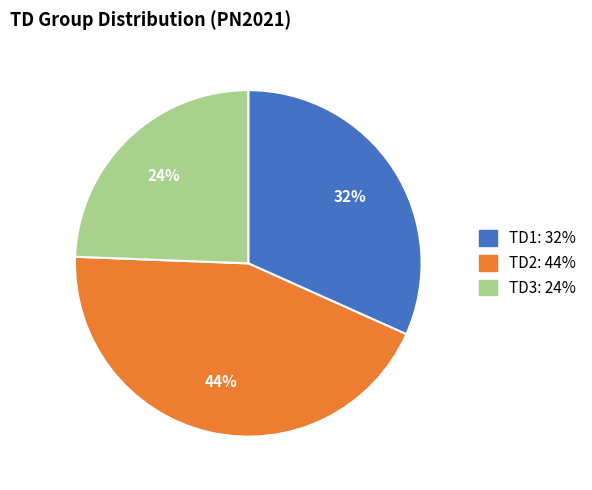

Does TD3 account for over 50% of the chart?

No